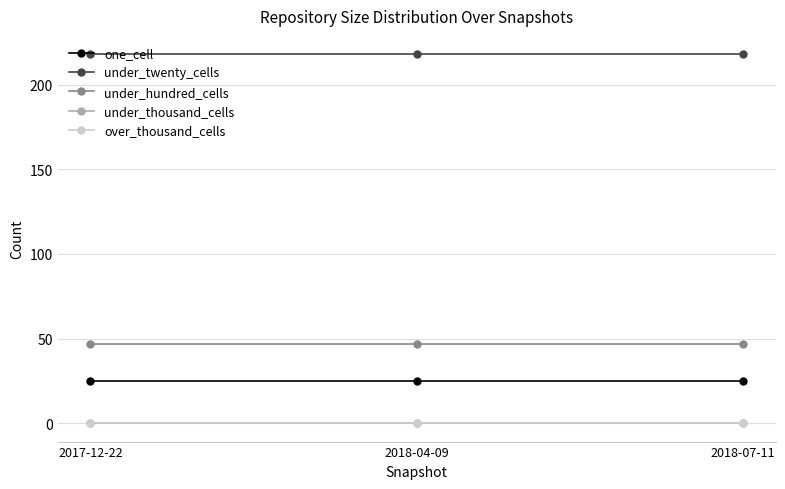

Is it true that under_hundred_cells equals 10 at 2018-07-11?

False